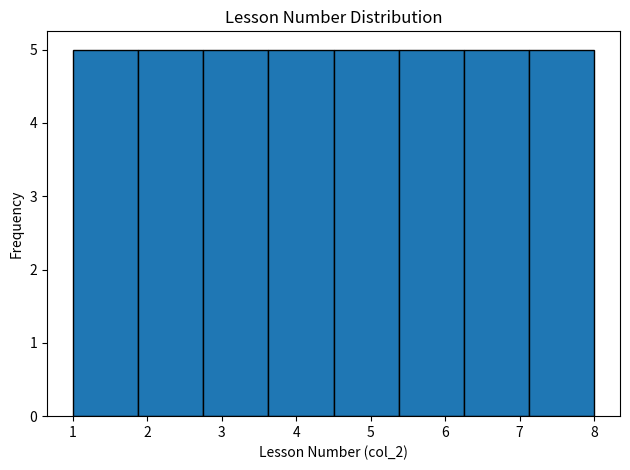

Reading left to right, list every bar in this chart as the range it spans on the x-axis followed by its height. Neither the bar edges nor the heights are printed on the chart, so give them approximately, as read against the axes.

1.0 to 1.9: 5
1.9 to 2.8: 5
2.8 to 3.6: 5
3.6 to 4.5: 5
4.5 to 5.4: 5
5.4 to 6.3: 5
6.3 to 7.1: 5
7.1 to 8.0: 5